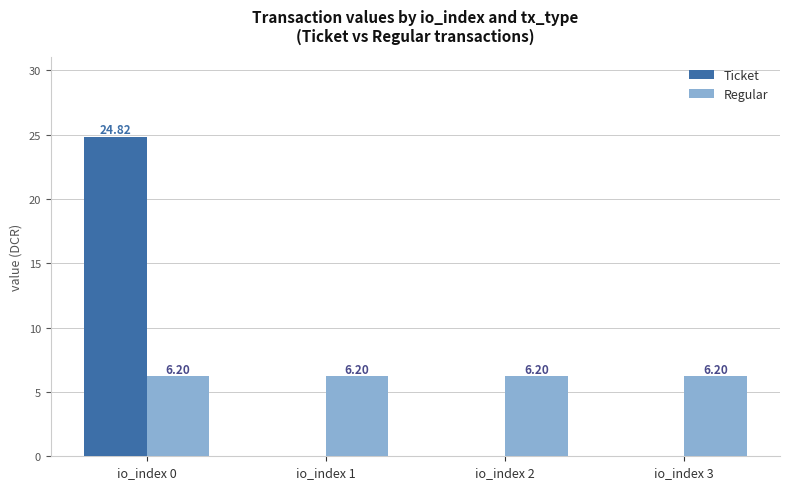

At which category is the sum across all series the highest?

io_index 0